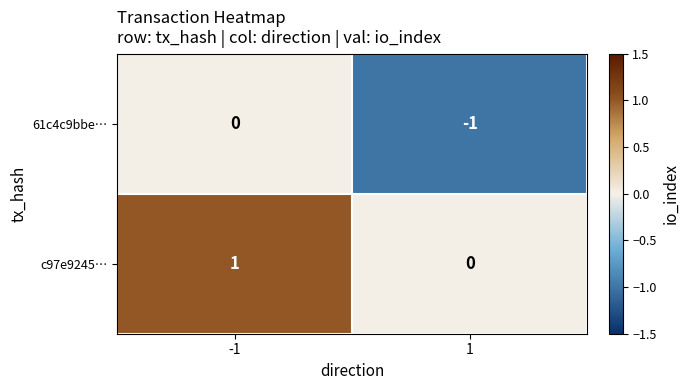

Is the value of 61c4c9bbe… at 1 greater than the value of c97e9245… at -1?

No